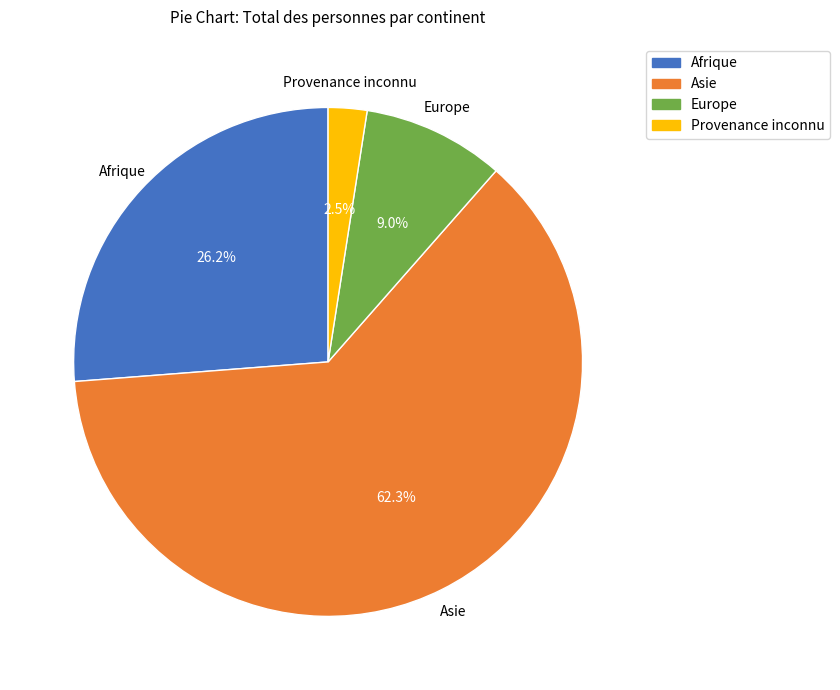

The Europe slice represents 14% of the pie. True or false?

False